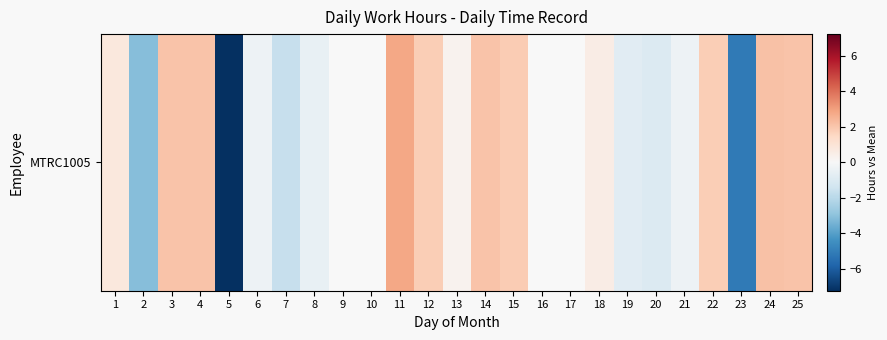

At which label is the value closest to -2?

7